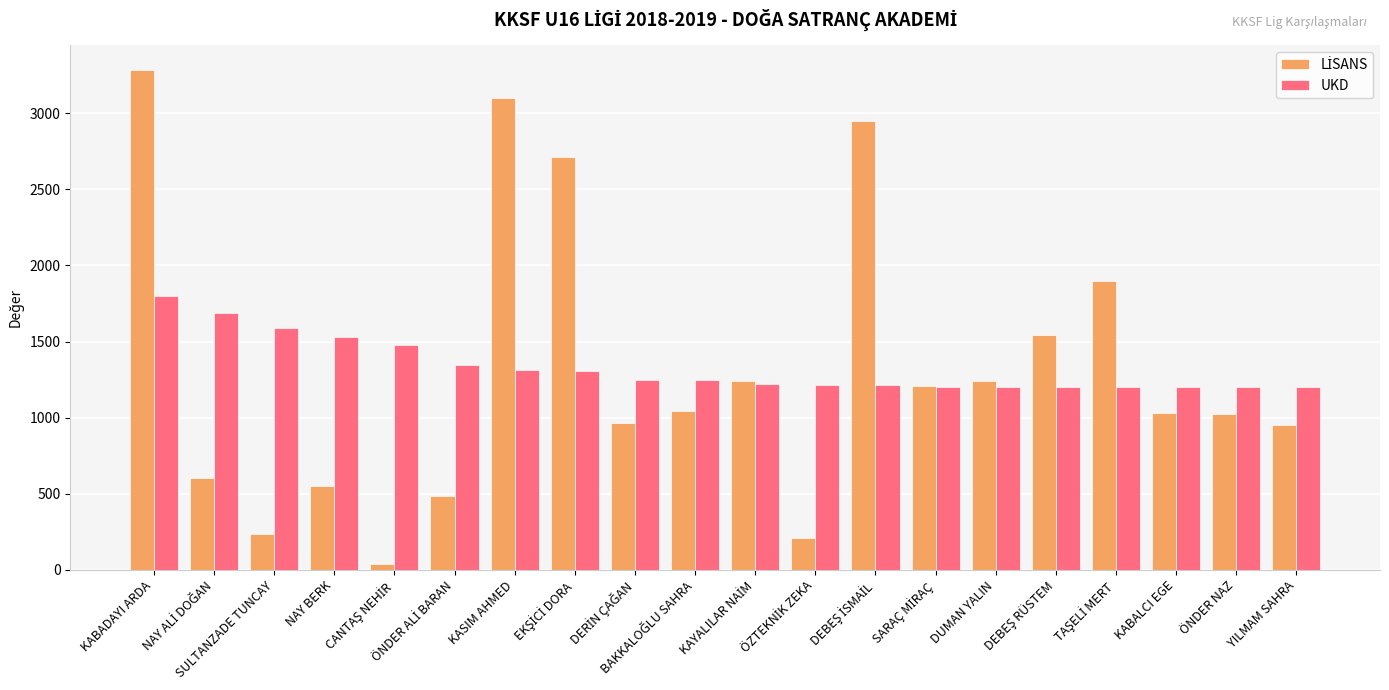

What is the highest value of the UKD series?

1800